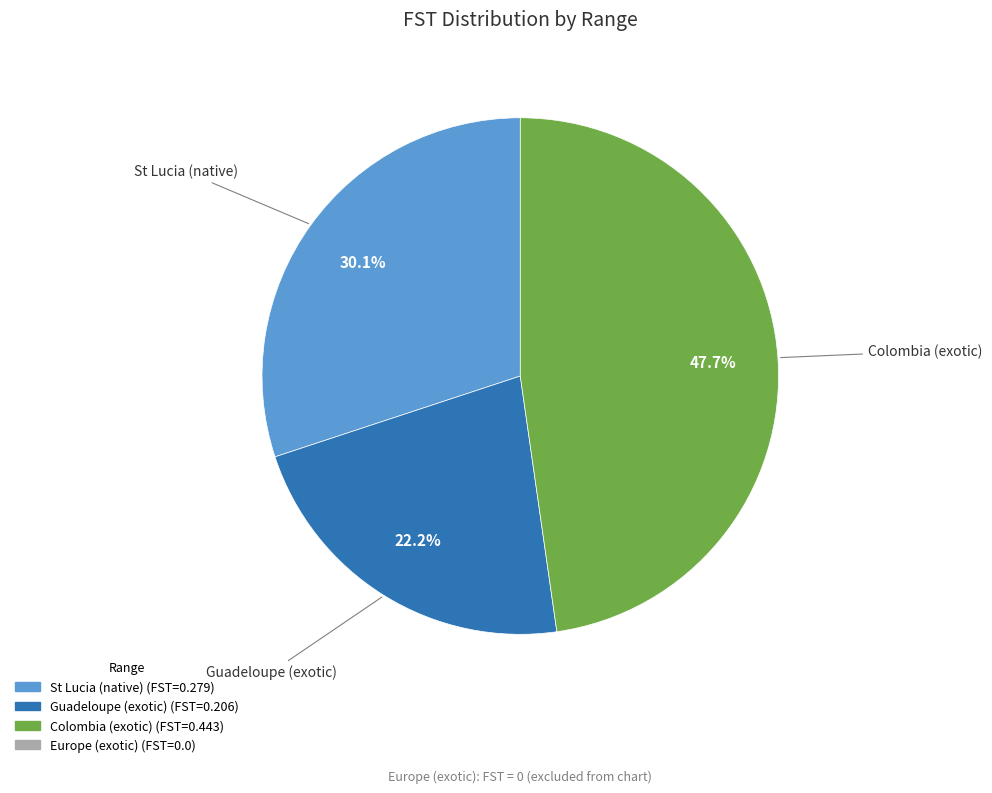

Is there any slice that represents more than half of the pie?

No